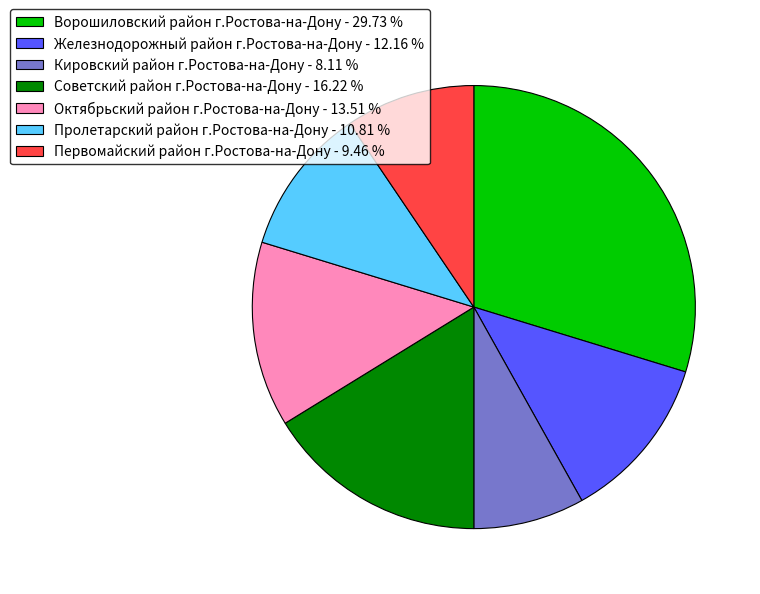

Is the sum of Кировский район г.Ростова-на-Дону - 8.11 % and Ворошиловский район г.Ростова-на-Дону - 29.73 % greater than half?

No